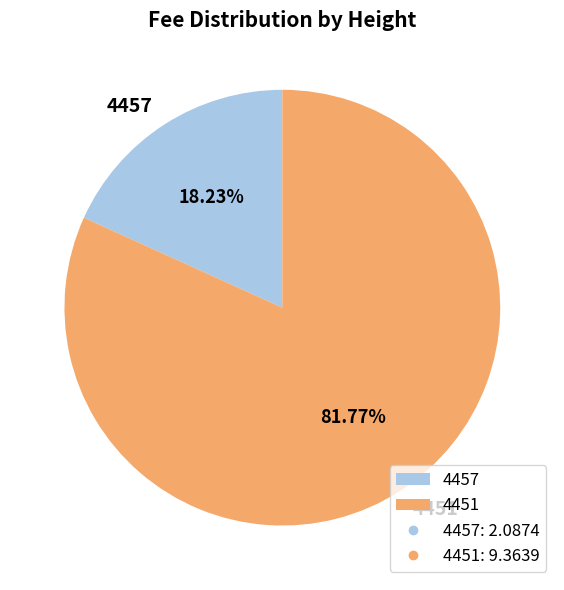

Which slice is the largest?

4451